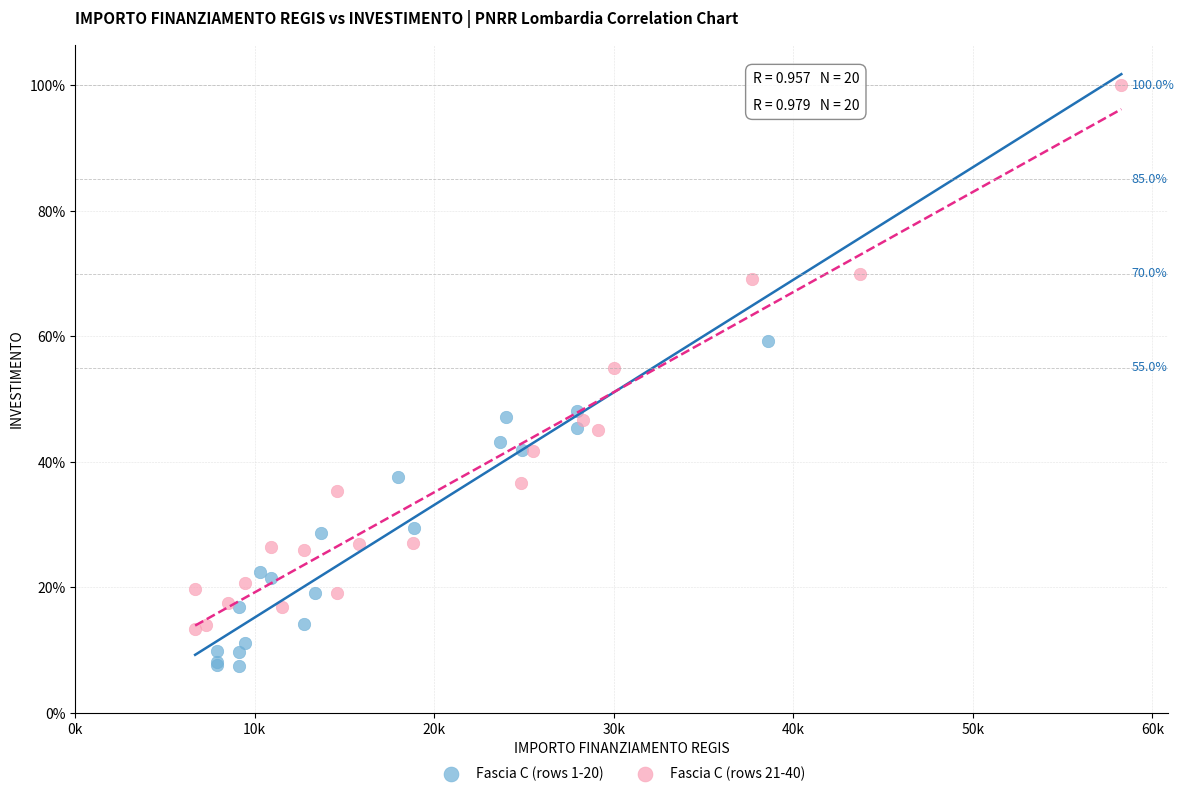

Which series has the largest Y range (max minus min)?

Fascia C (rows 21-40)